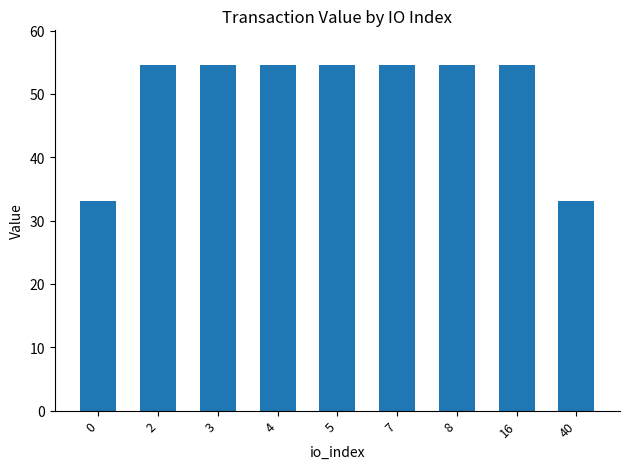

Are the bars horizontal?

No